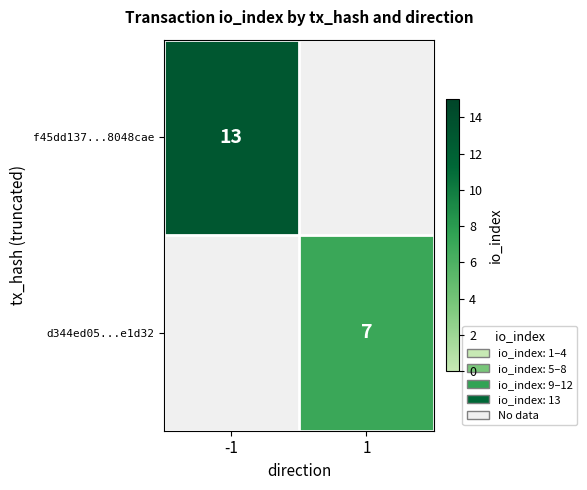

The value of f45dd137...8048cae at -1 is 13. True or false?

True